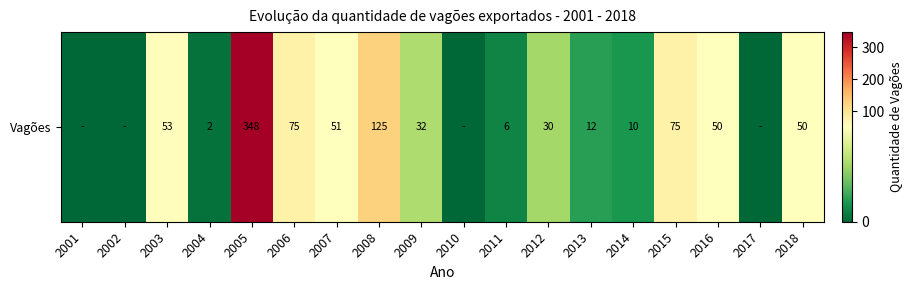

What is the difference between the maximum and minimum values?

348